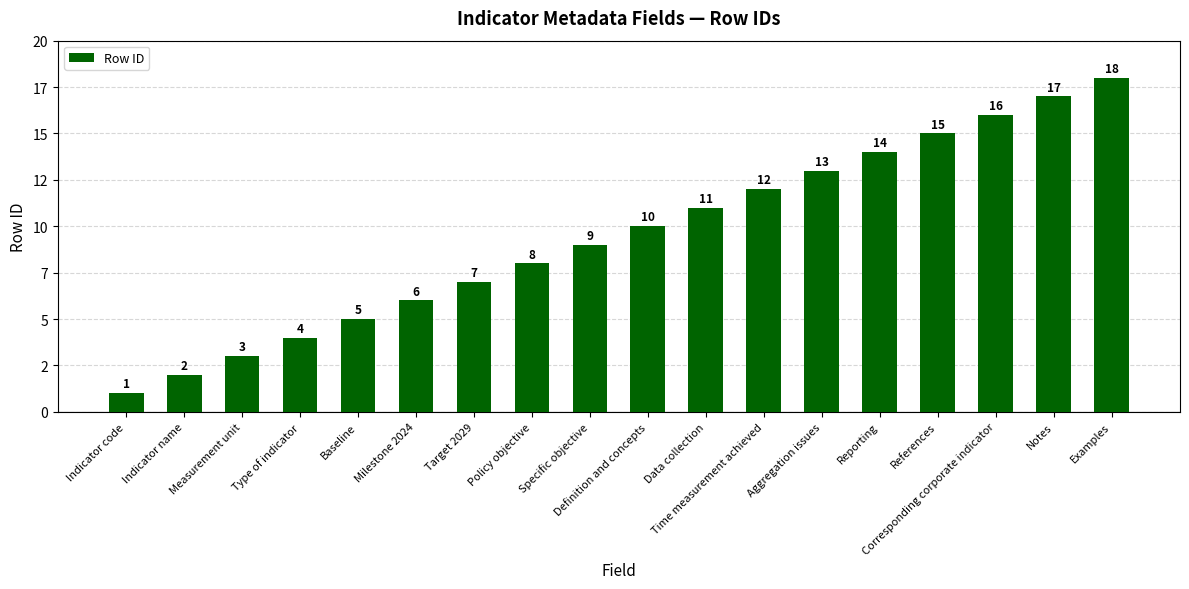

What is the sum of the values at Specific objective and Corresponding corporate indicator?

25